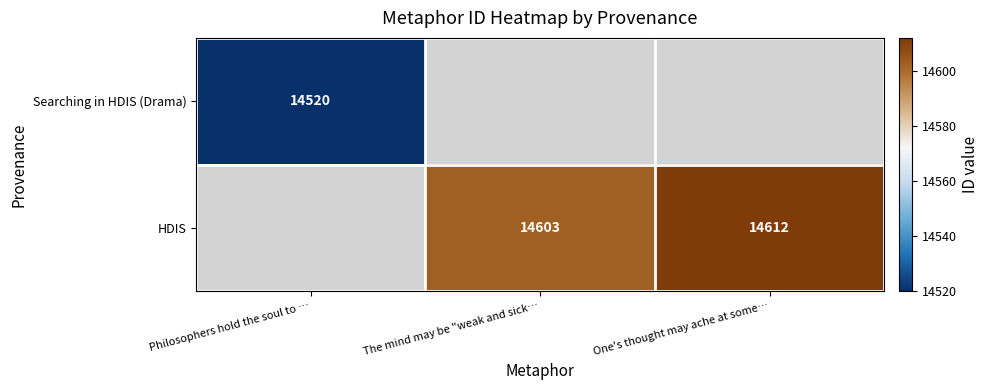

Which category has the highest value across all series?

One's thought may ache at some…